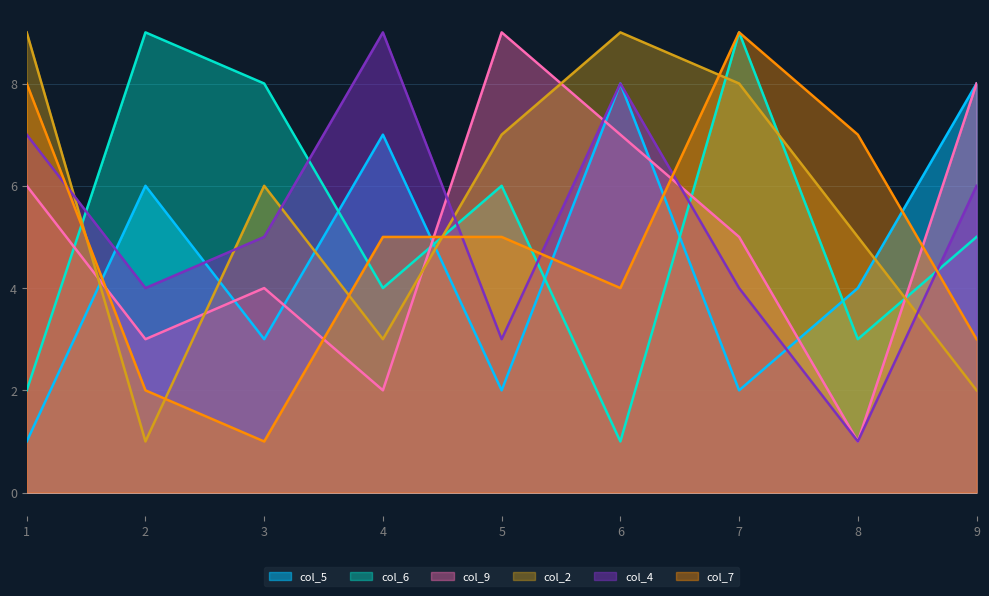

At which category does col_2 reach its first local peak?

3